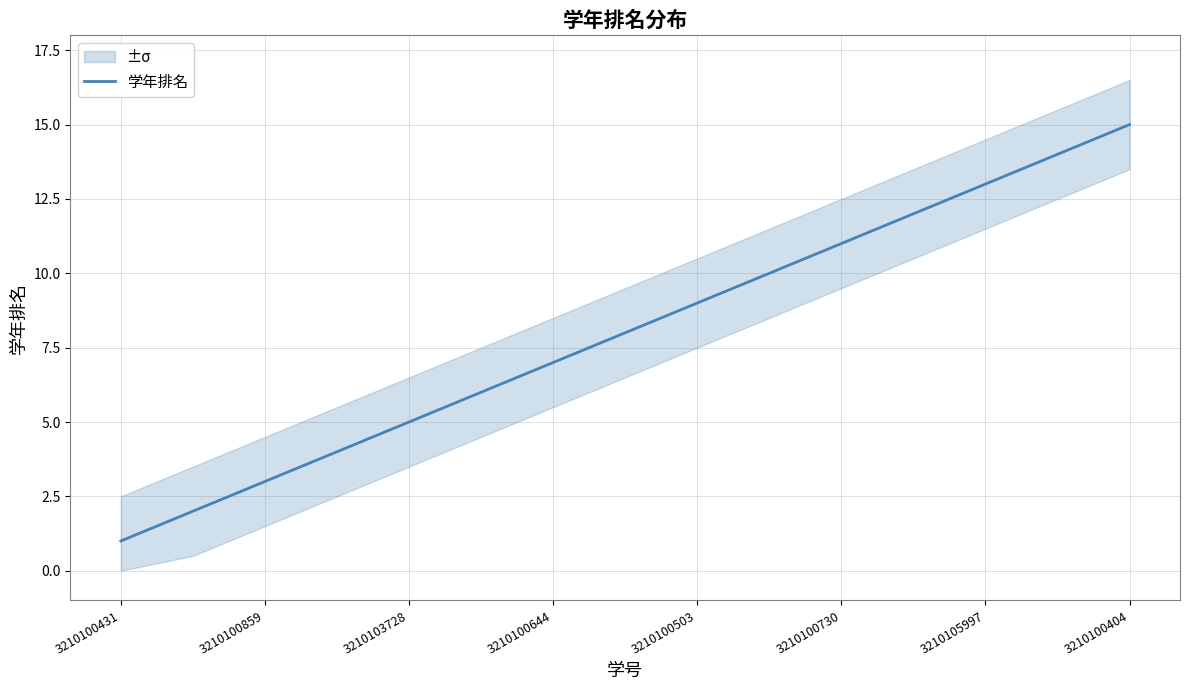

Is it true that 学年排名 equals 13 at 3210105997?

True